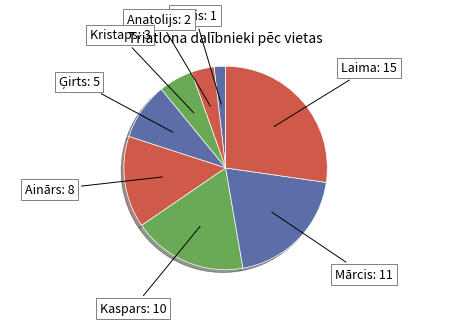

Does Mārcis represent more than half of the total?

No